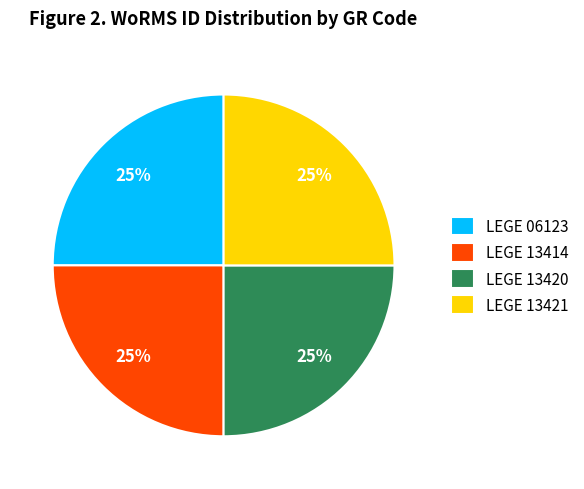

Does LEGE 13421 account for over 50% of the chart?

No